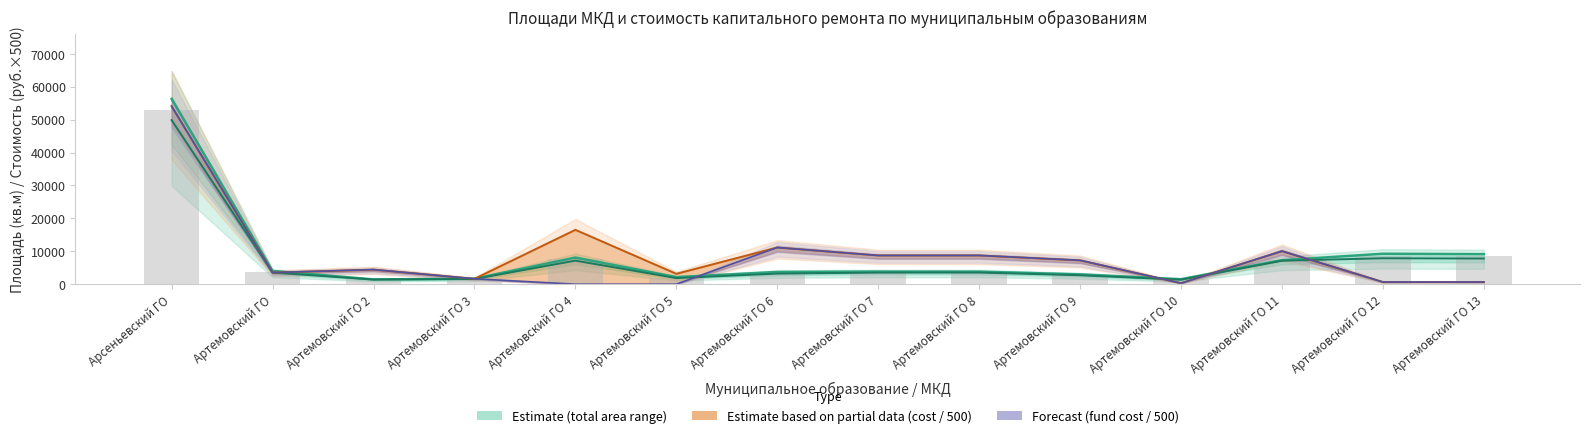

What is the total value across all series at Артемовский ГО 6?

29222.8